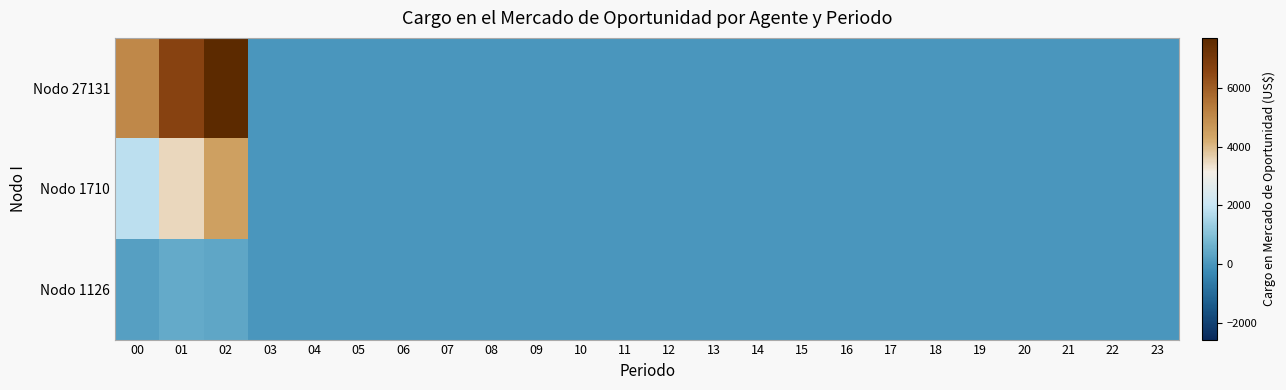

Which series has the largest total across all categories?

Nodo 27131